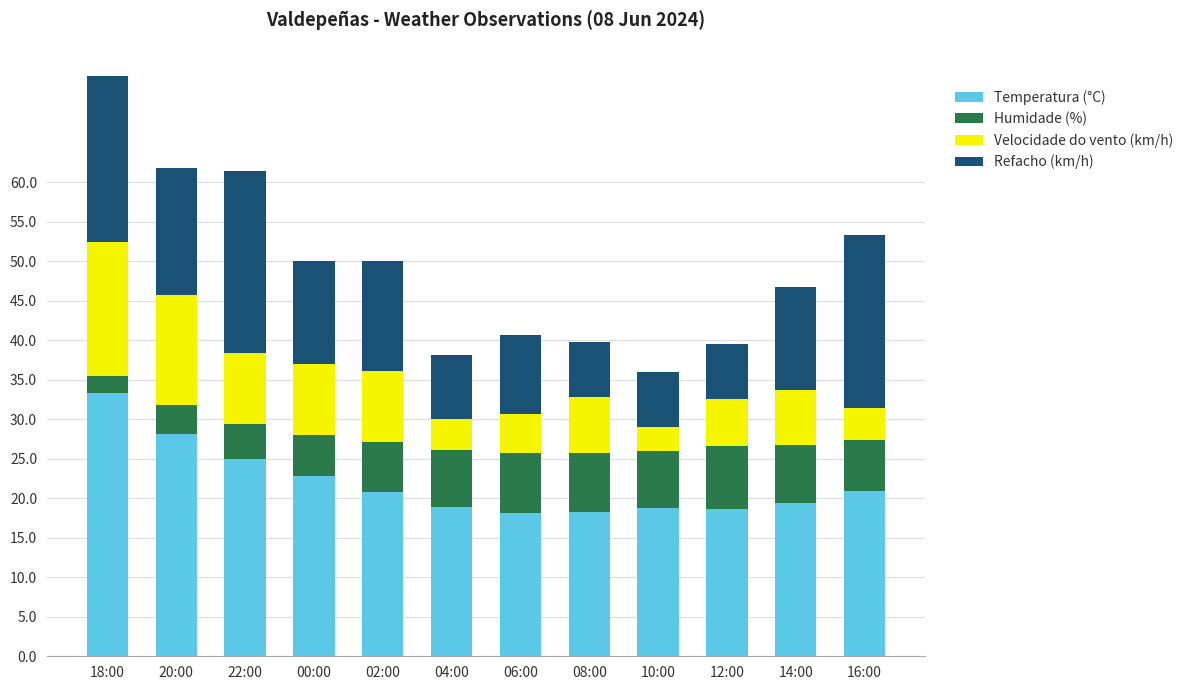

Where does the Temperatura (°C) series first go above 20?

18:00